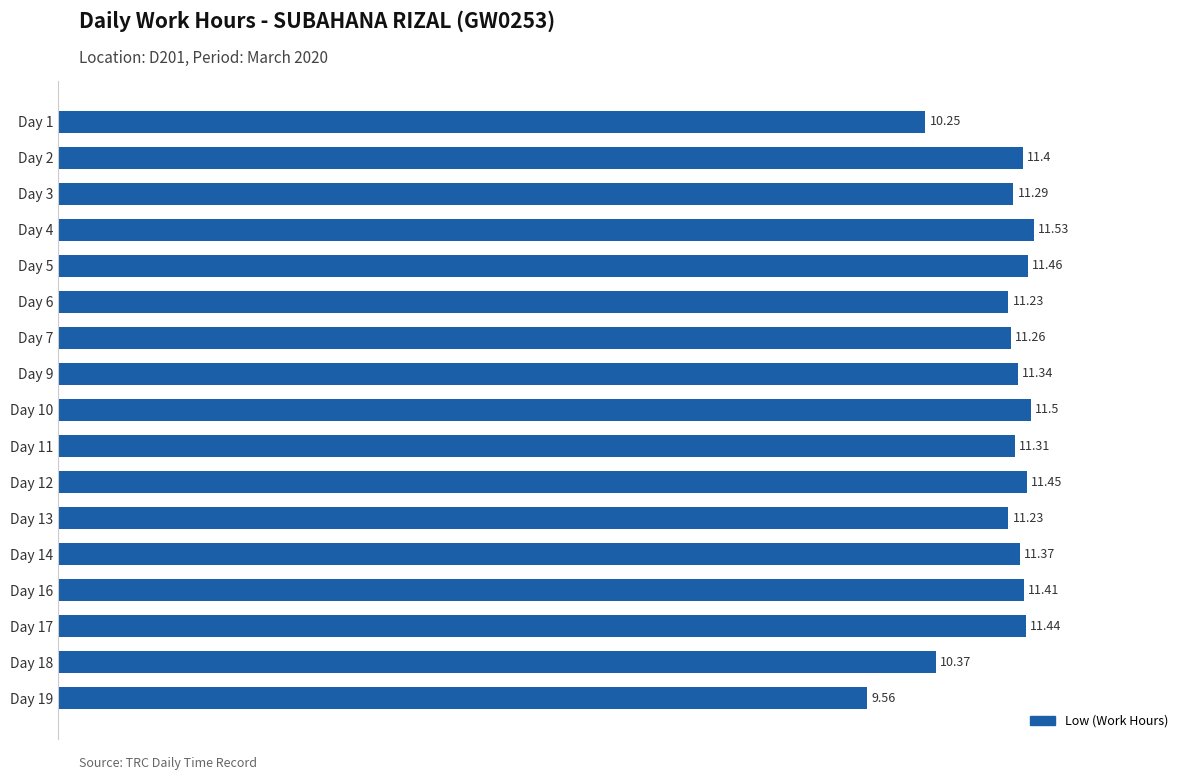

What is the change in value from Day 3 to Day 14?

+0.1